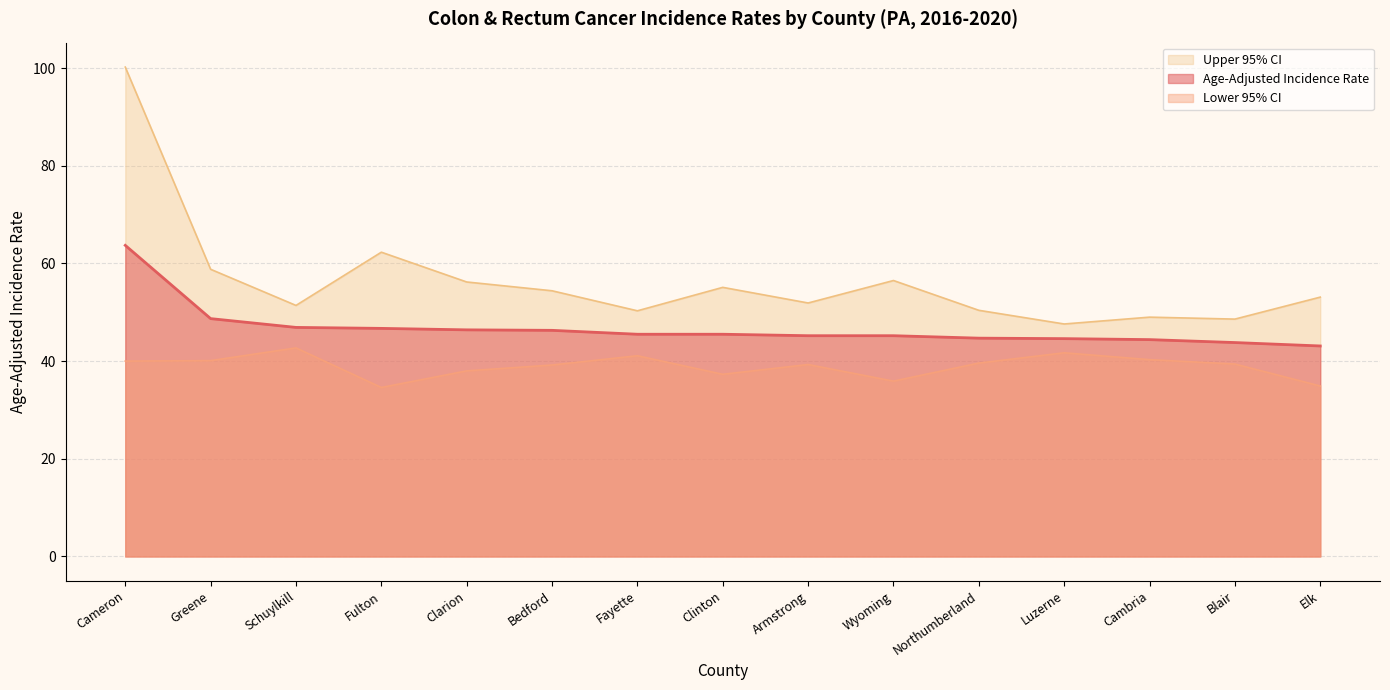

What is the average value of the Lower 95% CI series?

38.9